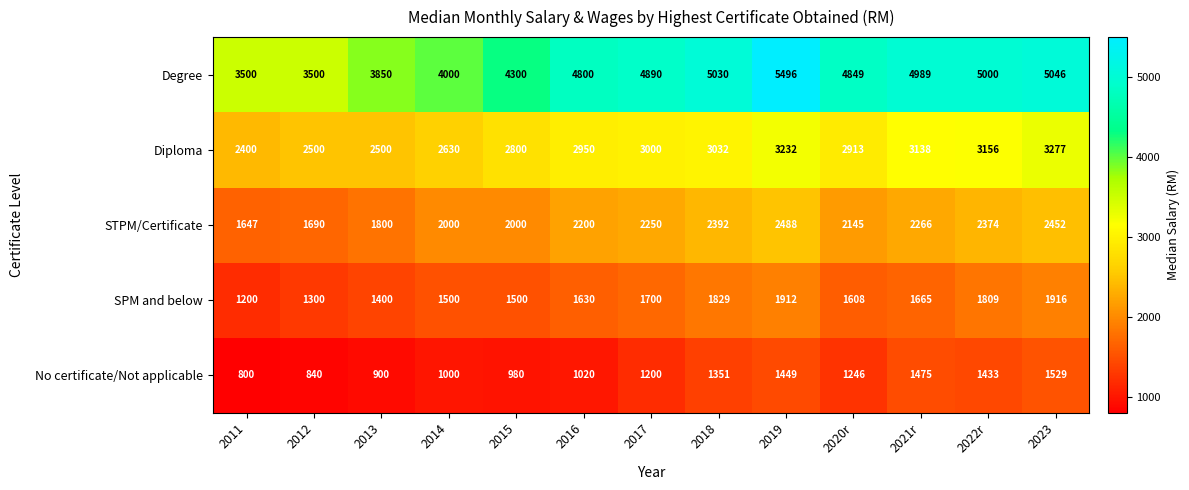

Where is No certificate/Not applicable nearest to the value 1164?

2017